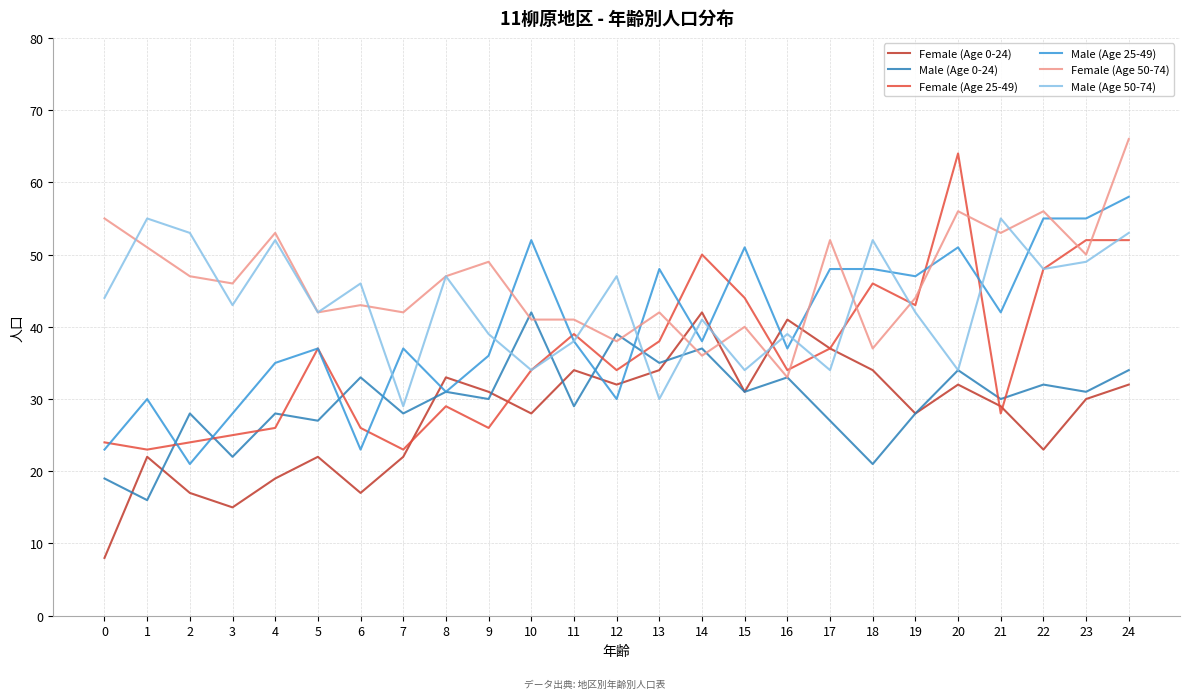

What are all the series names shown in the legend?

Female (Age 0-24), Male (Age 0-24), Female (Age 25-49), Male (Age 25-49), Female (Age 50-74), Male (Age 50-74)